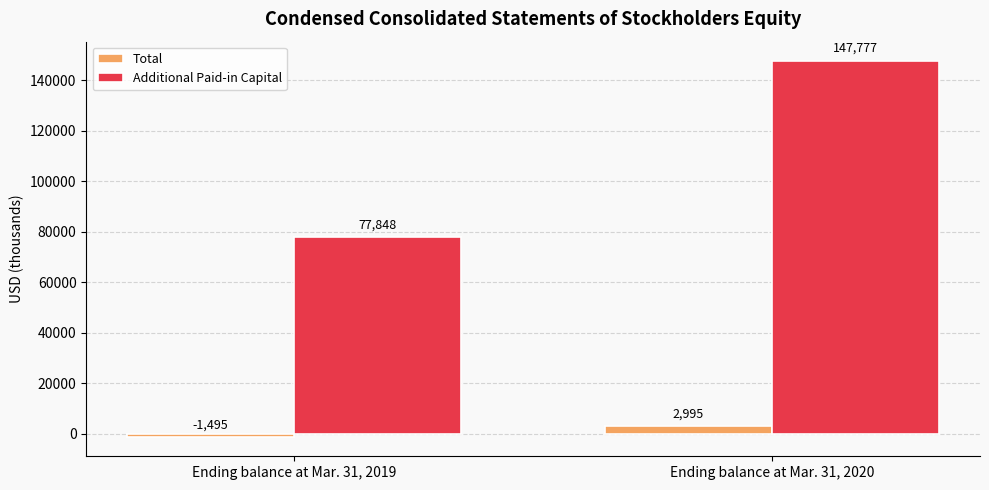

Which label corresponds to the smallest value in the chart?

Ending balance at Mar. 31, 2019